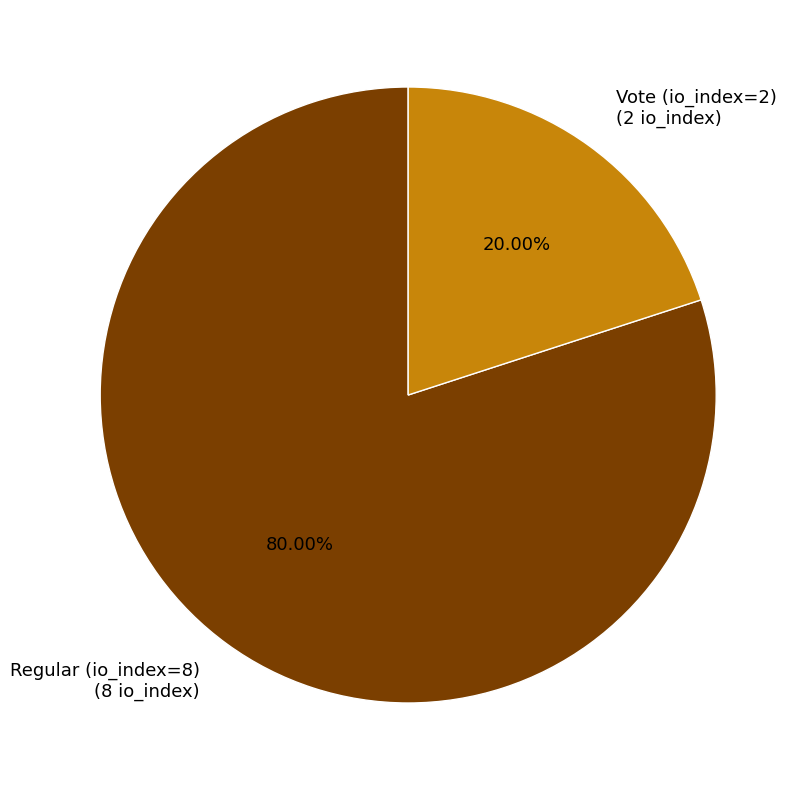

Rank the categories by value from highest to lowest.

Regular (io_index=8), Vote (io_index=2)